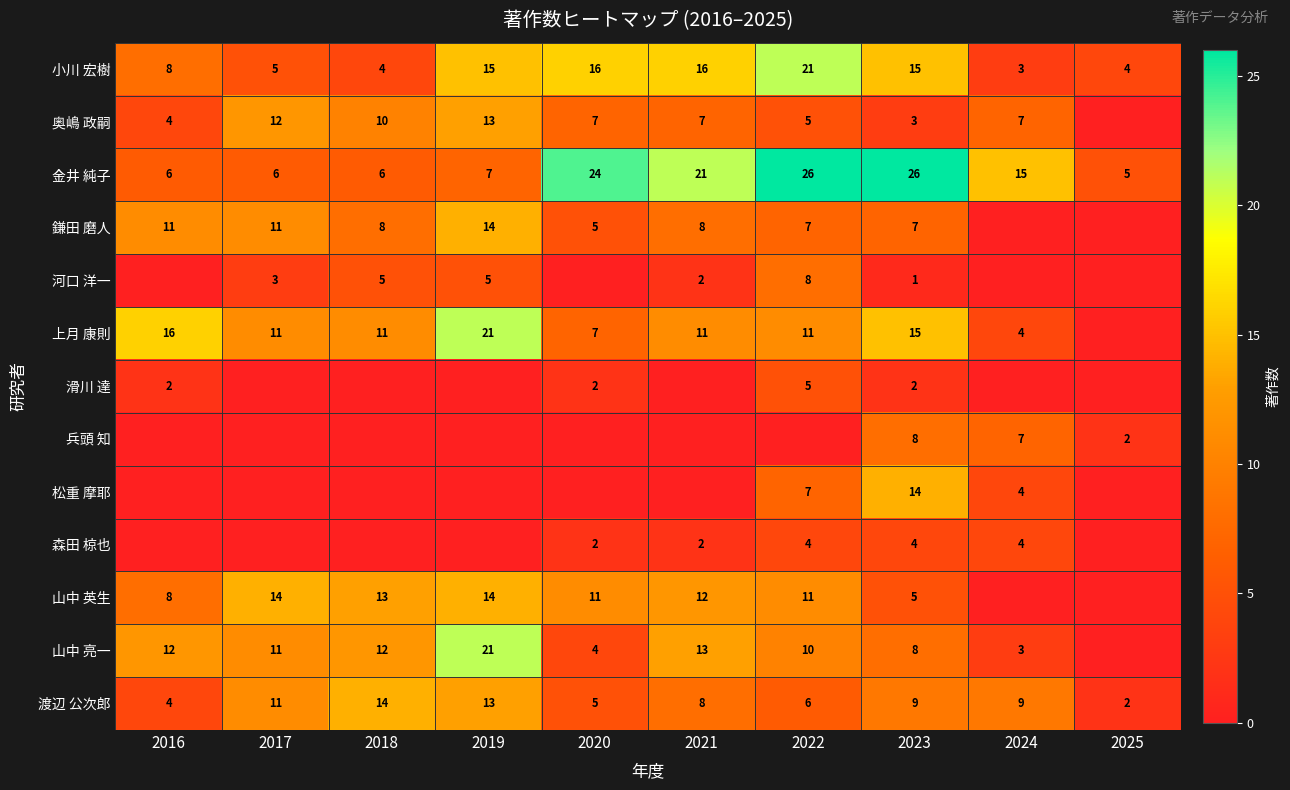

At how many categories does at least one series exceed 5?

9